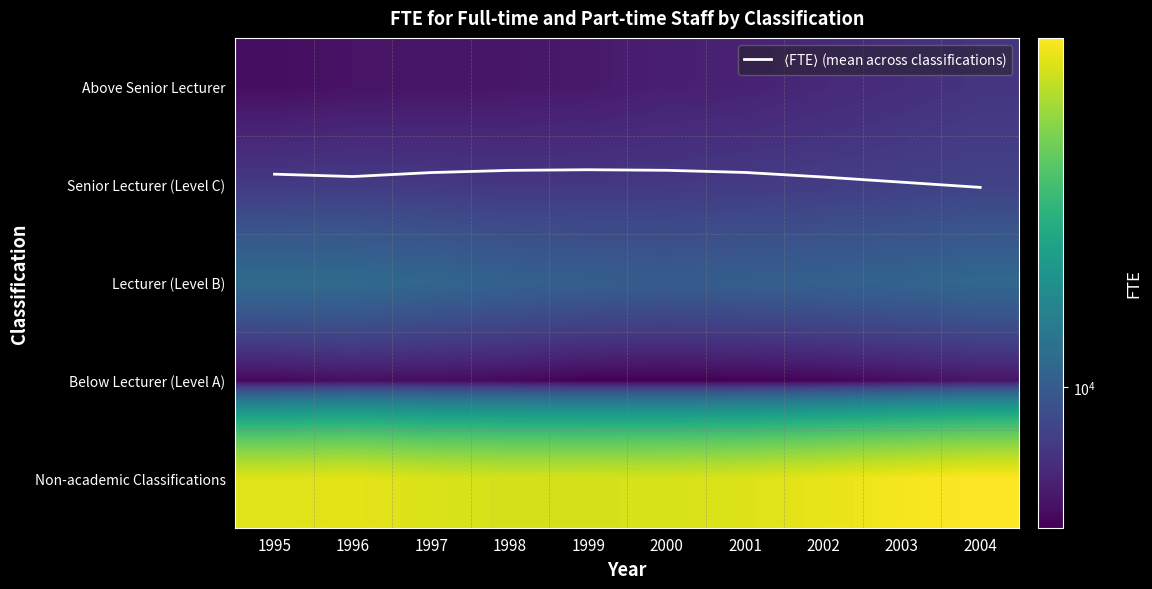

What is the difference between the highest and lowest values at 1999?

39503.2